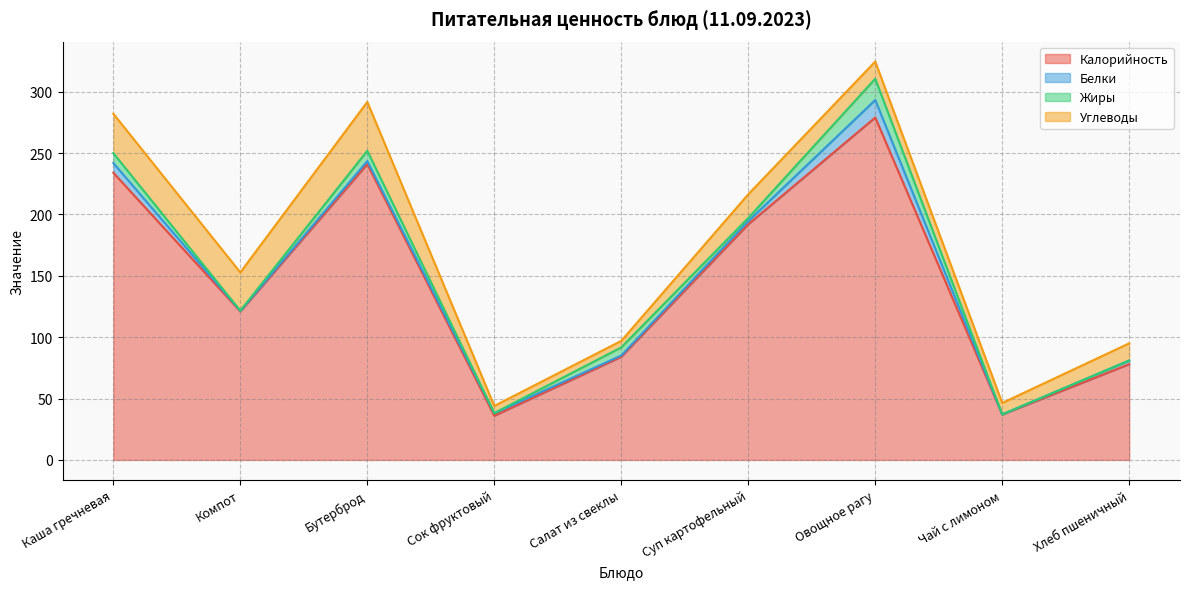

True or false: Углеводы has more than 2 points higher than both neighbors.

False